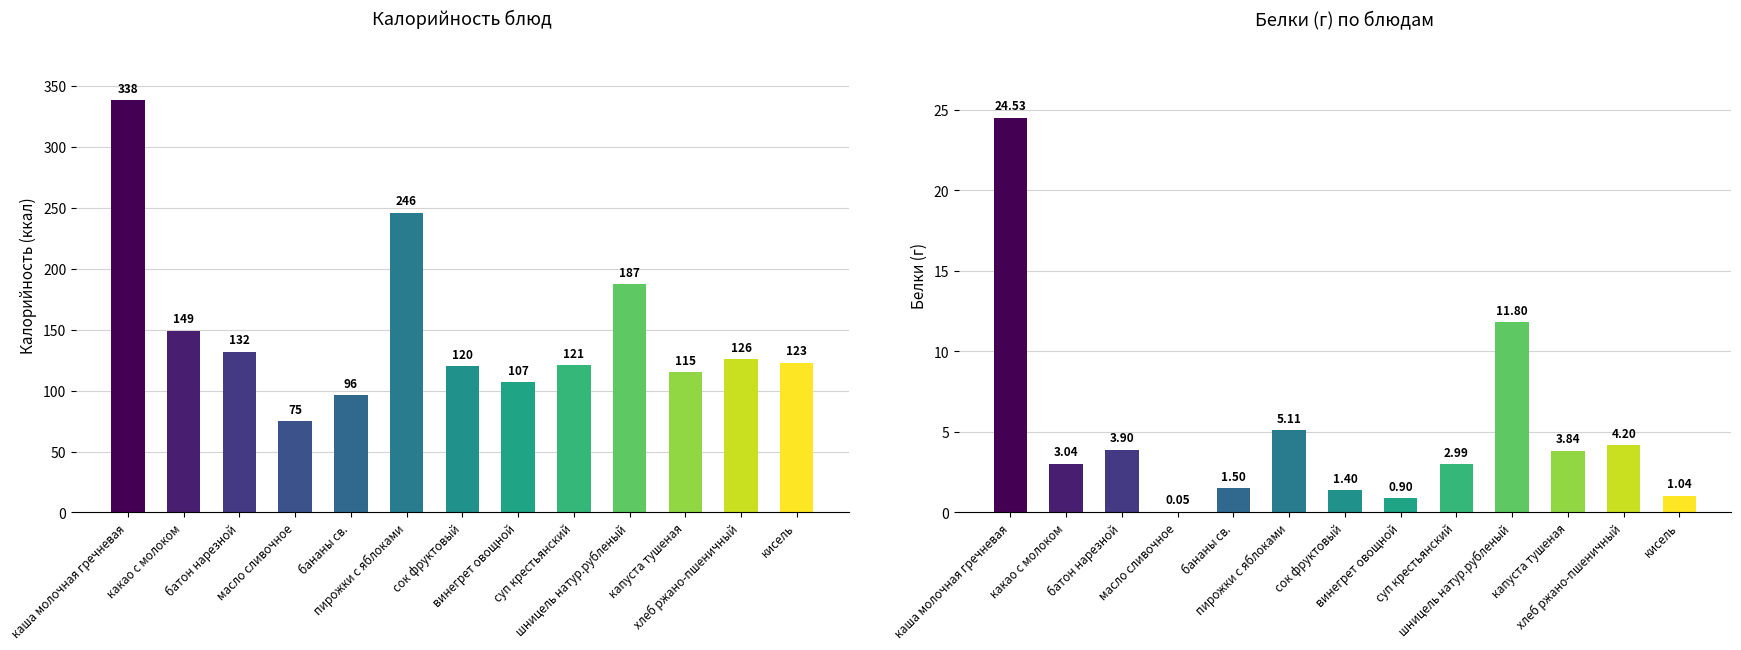

What is the maximum value for Белки?

24.5